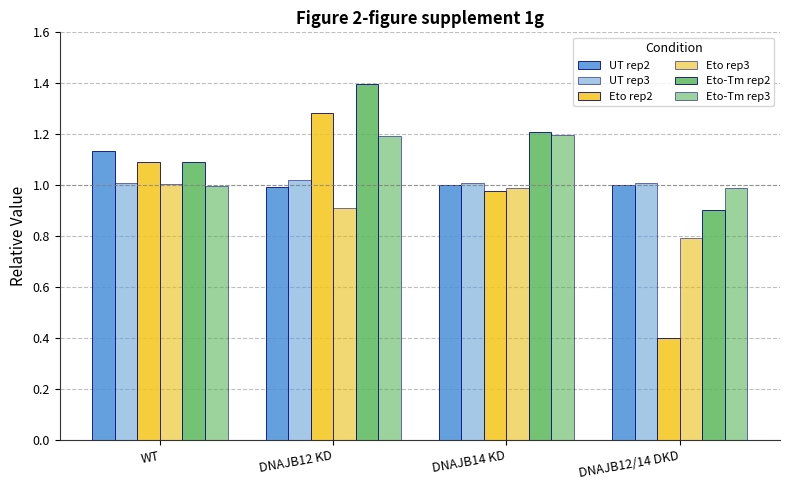

True or false: Eto-Tm rep3 has a value of 1.2 at DNAJB12 KD.

True